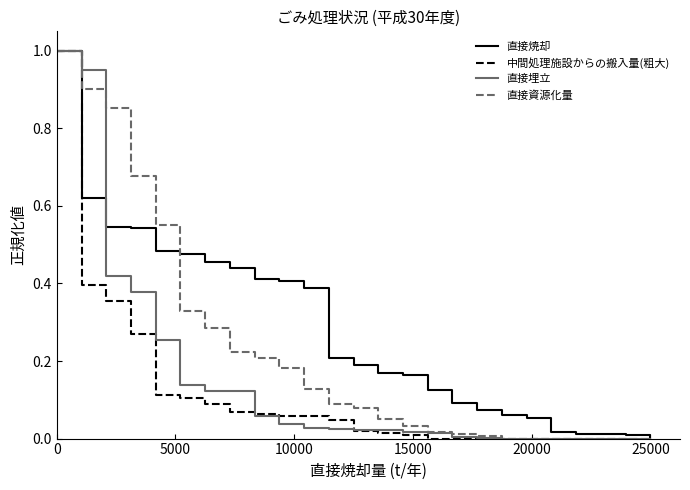

List the series in order of their overall mean, highest first.

直接焼却, 直接資源化量, 直接埋立, 中間処理施設からの搬入量(粗大)